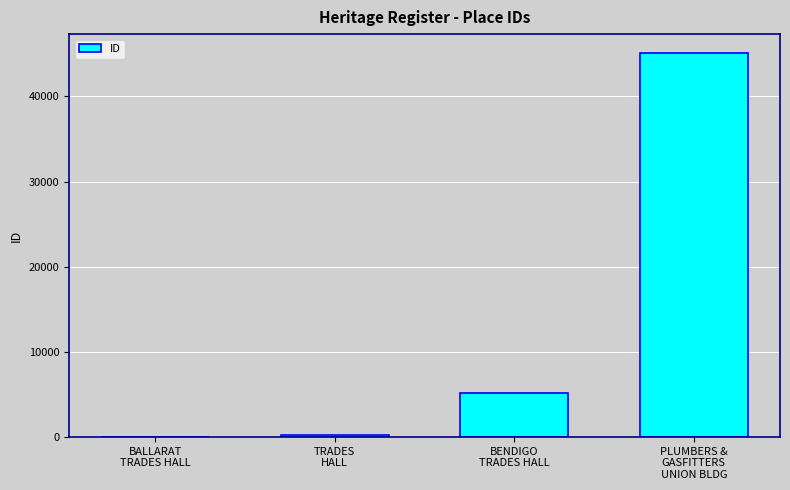

What is the greatest value displayed?

45055